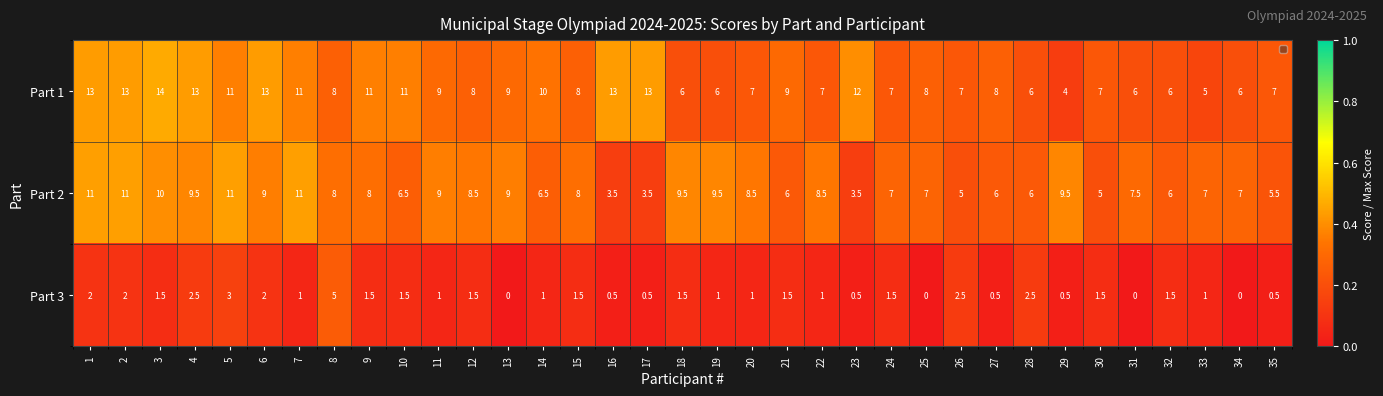

What is the difference between the highest and lowest values at 34?

7.0